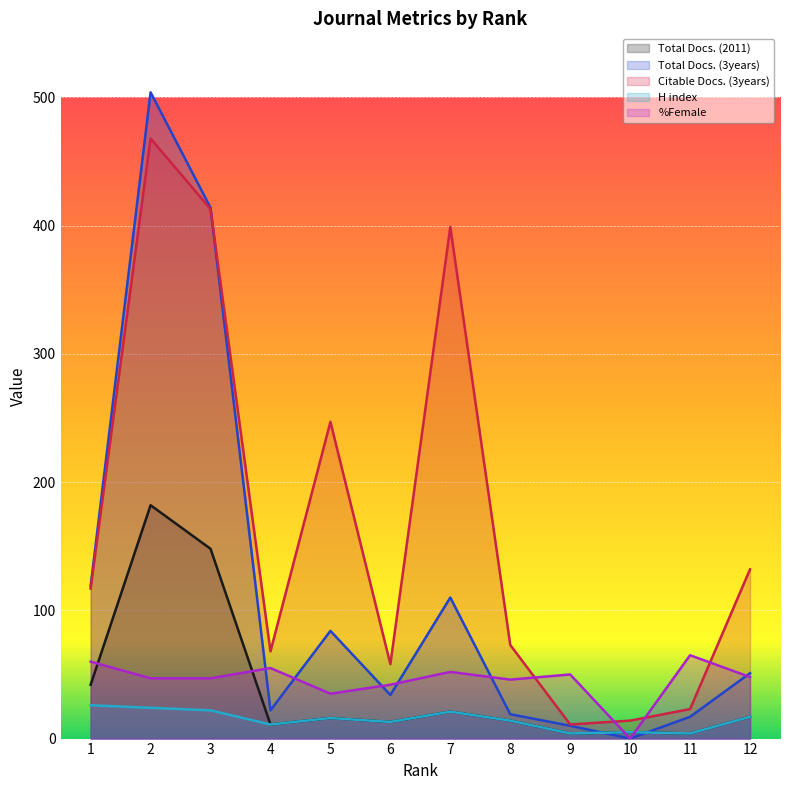

Reading right to left, list all the values displayed in this chart.

Total Docs. (2011): 17	4	5	4	14	21	13	16	11	148	182	42
Total Docs. (3years): 51	17	0	10	19	110	34	84	22	414	504	119
Citable Docs. (3years): 132	23	14	11	73	399	58	247	68	413	468	117
H index: 17	4	5	4	14	21	13	16	11	22	24	26
%Female: 48	65	0	50	46	52	42	35	55	47	47	60